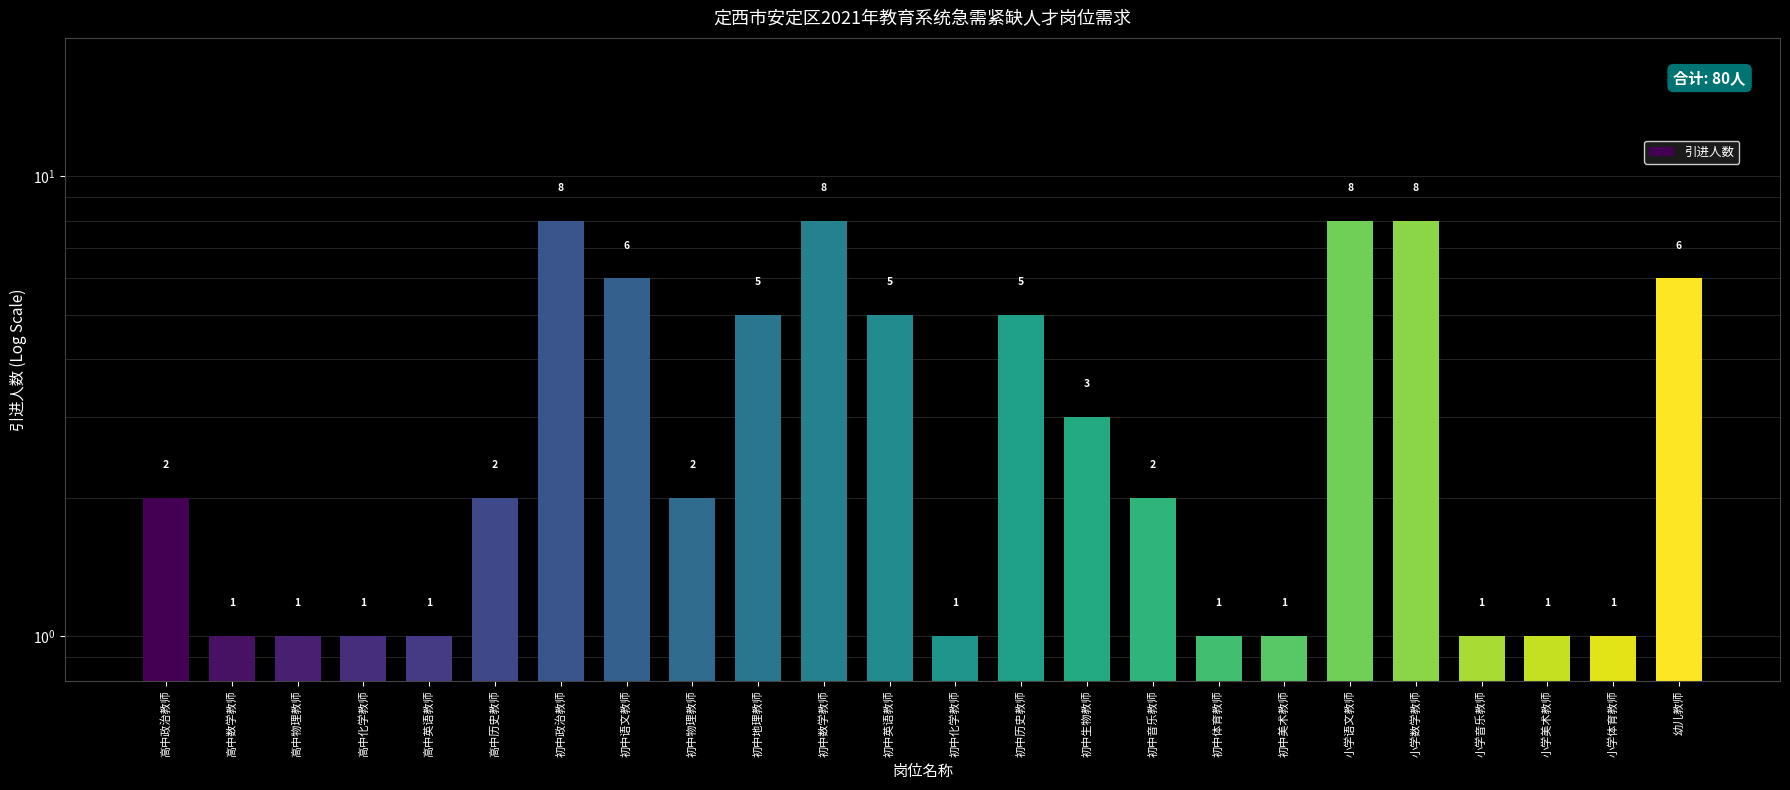

How many values are below 2?

10